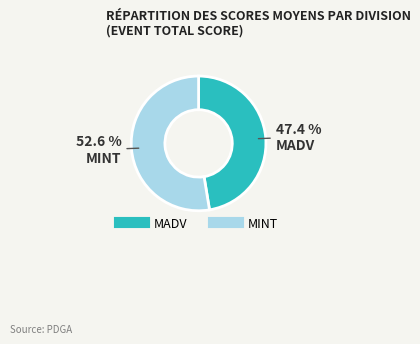

Rank the categories by value from lowest to highest.

MADV, MINT